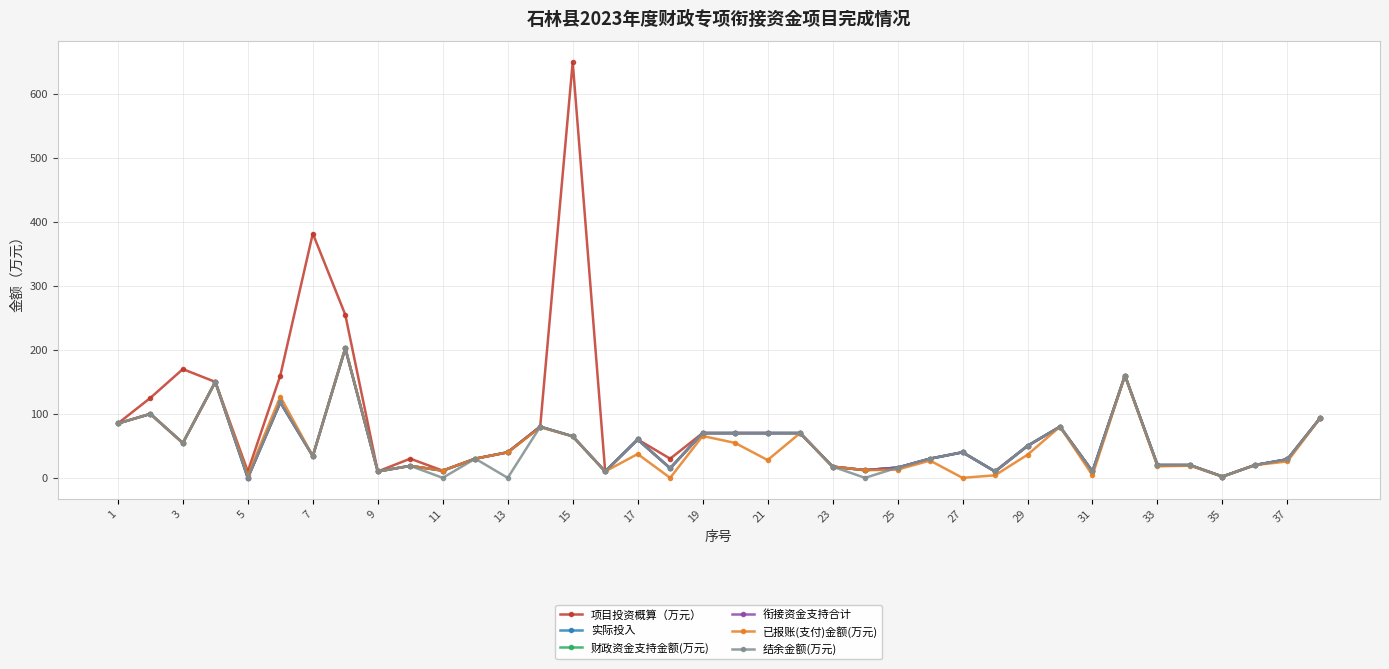

What are all the series names shown in the legend?

项目投资概算（万元）, 实际投入, 财政资金支持金额(万元), 衔接资金支持合计, 已报账(支付)金额(万元), 结余金额(万元)